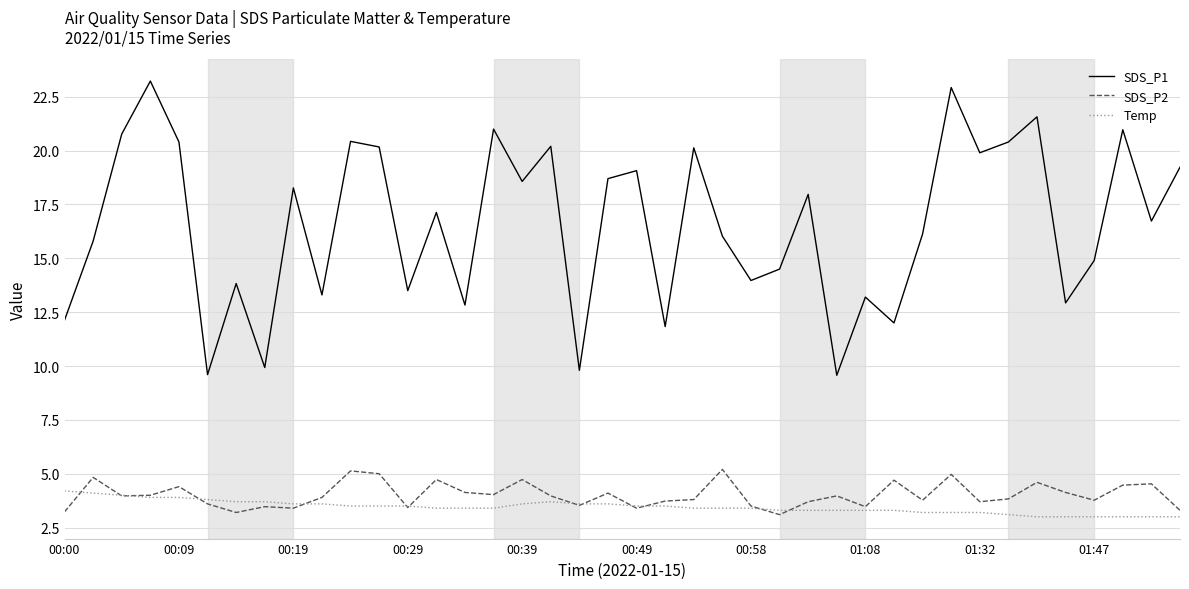

True or false: SDS_P1 and SDS_P2 cross at least once.

False